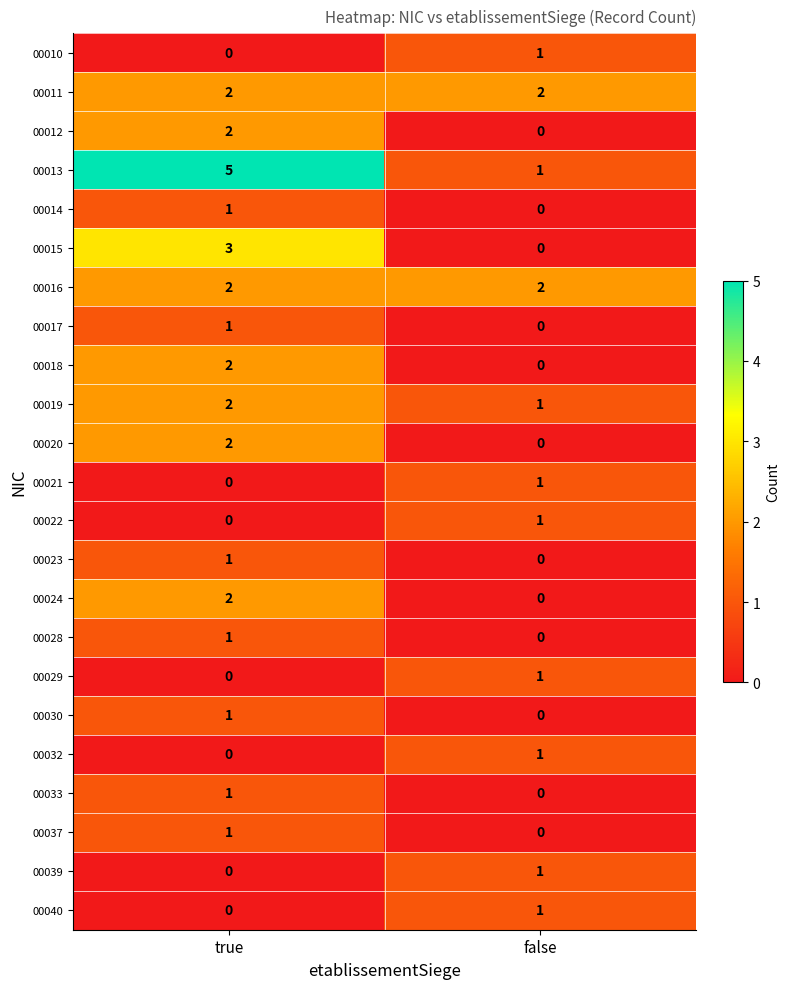

Is it true that 00012 equals 0 at false?

True